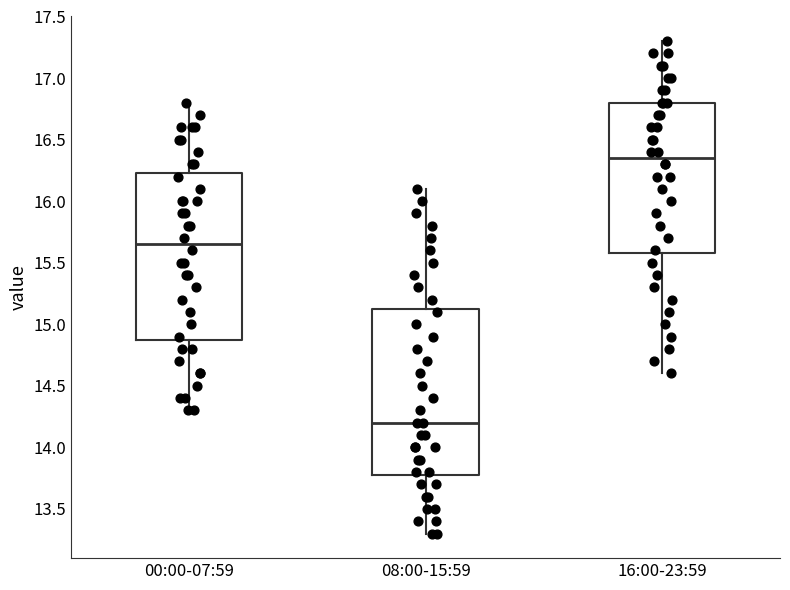

Where does the median line of the box for 08:00-15:59 sit on the y-axis? The values are not printed on the chart, so give them approximately, as read against the axis.

14.20